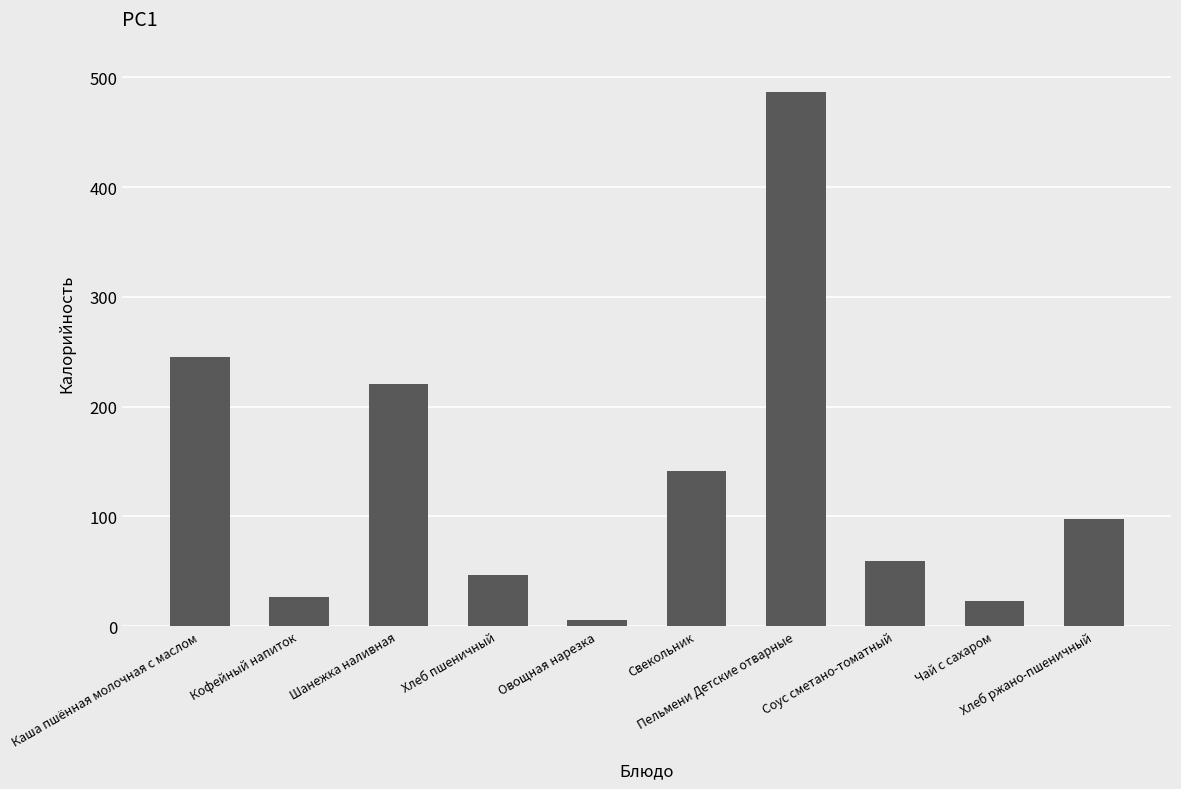

What is the value of the 2nd bar from the left?

26.7